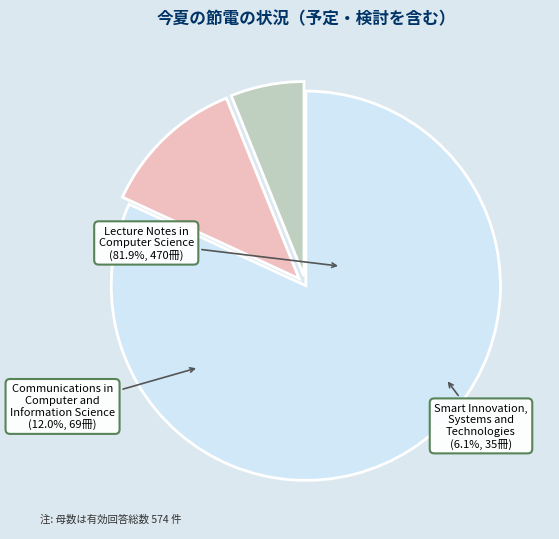

What is the ratio of the value at Smart Innovation, Systems and Technologies to the value at Lecture Notes in Computer Science?

0.1